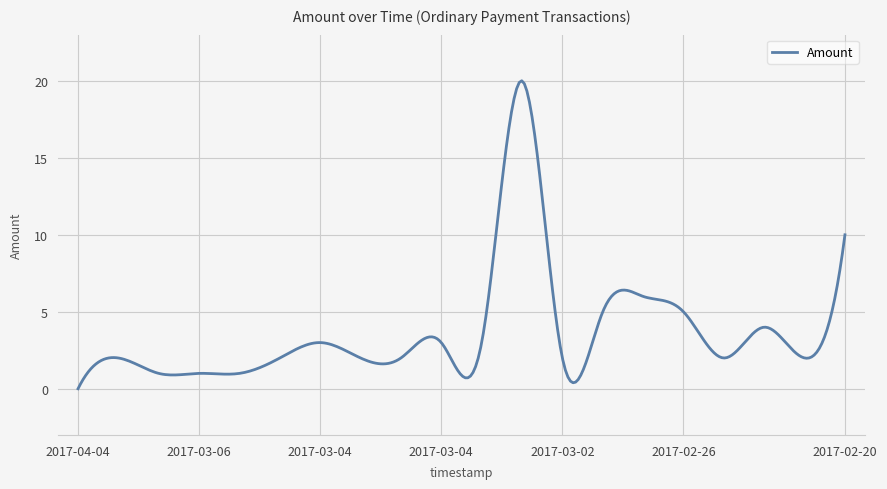

True or false: there are more than 2 points higher than both neighbors.

True